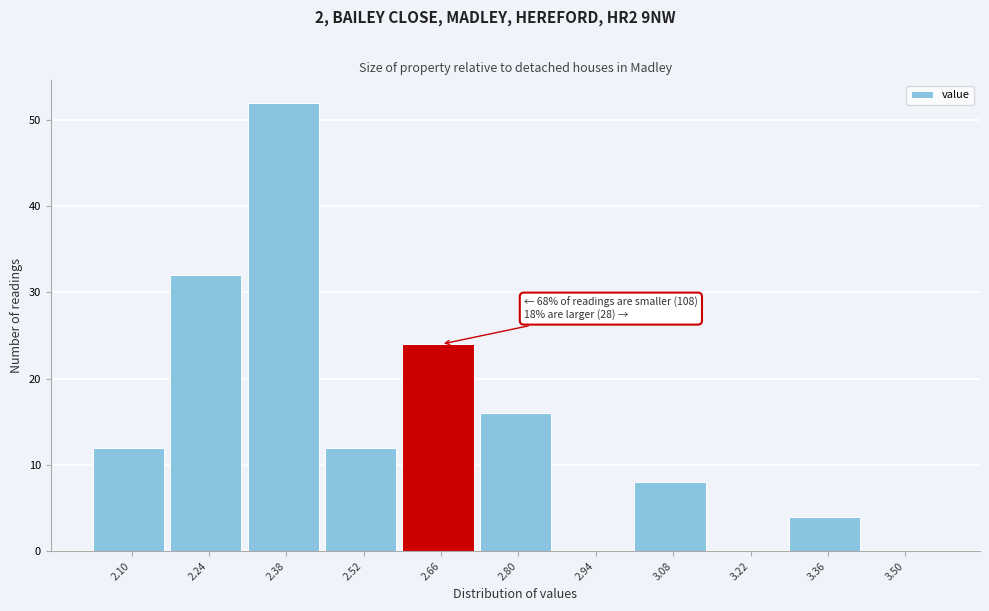

Reading left to right, transcribe all the data shown in this chart.

2.10=12	2.24=32	2.38=52	2.52=12	2.66=24	2.80=16	2.94=0	3.08=8	3.22=0	3.36=4	3.50=0